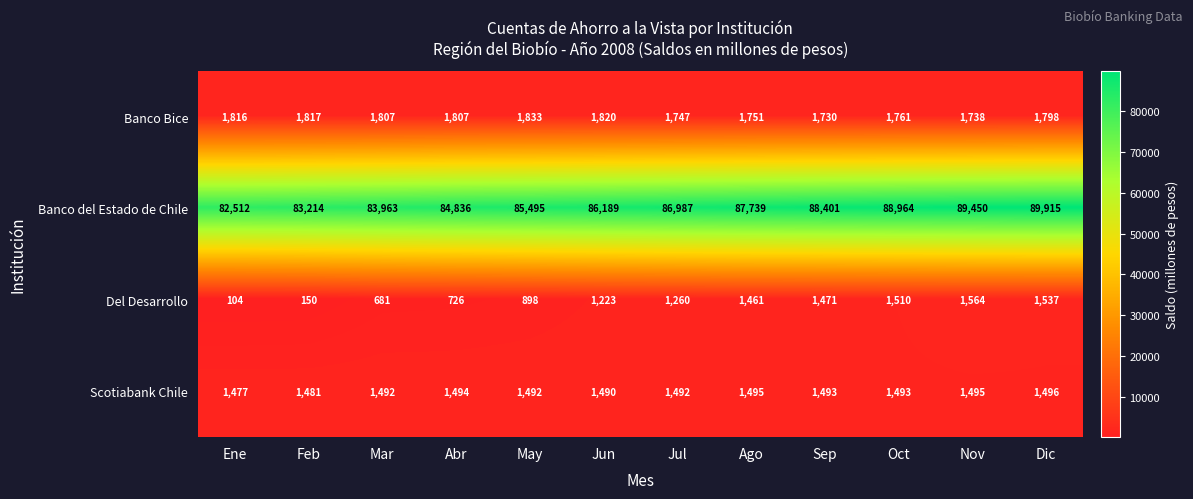

True or false: Banco Bice has a value of 1730 at Sep.

True